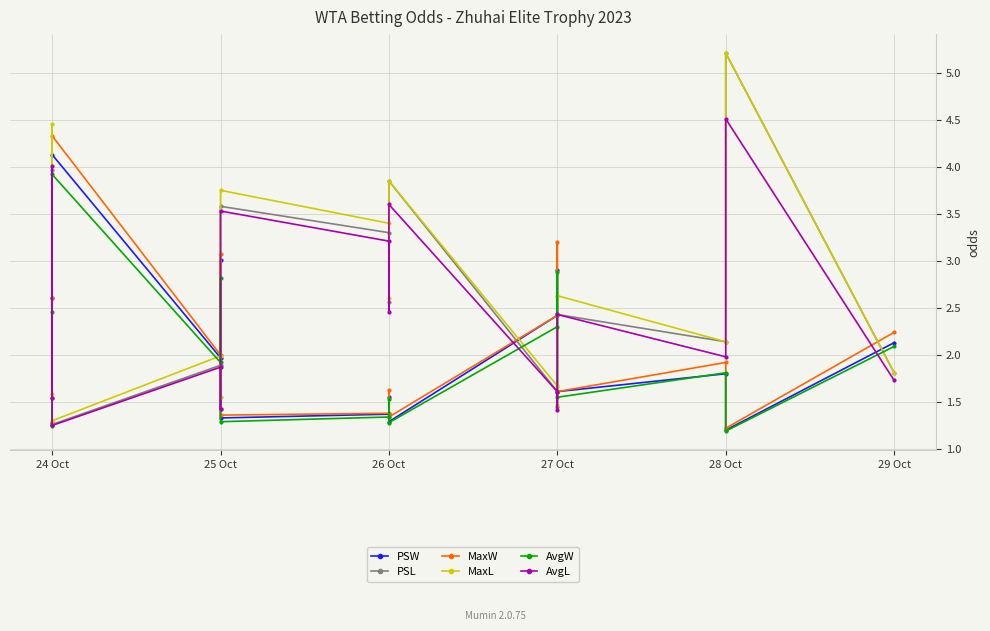

What is the difference between the second highest and second lowest values in the AvgW series?

1.6